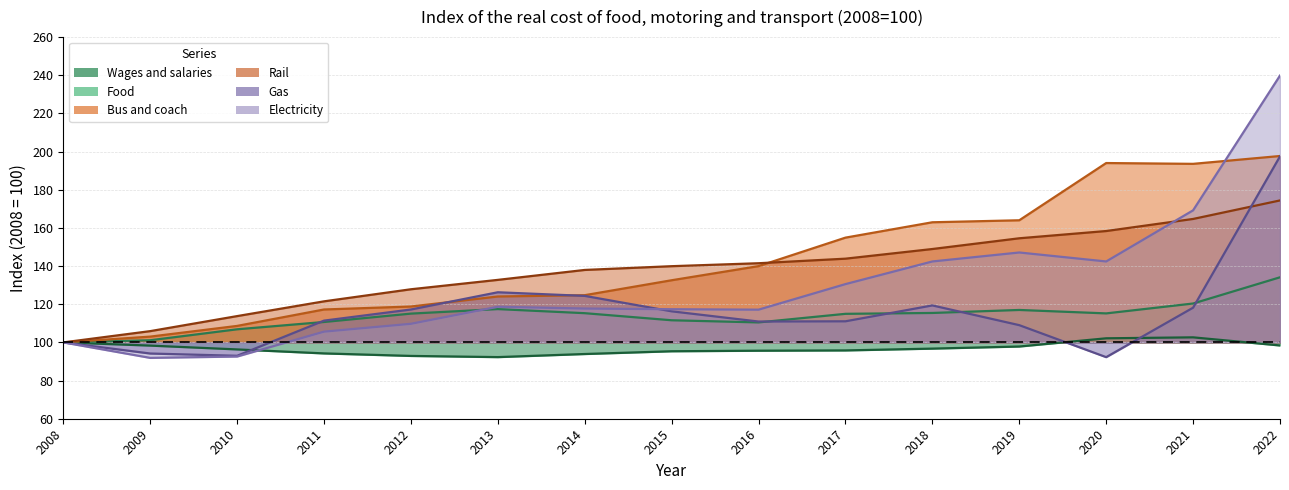

What is the value of the Electricity point at the 5th from the left?

109.8